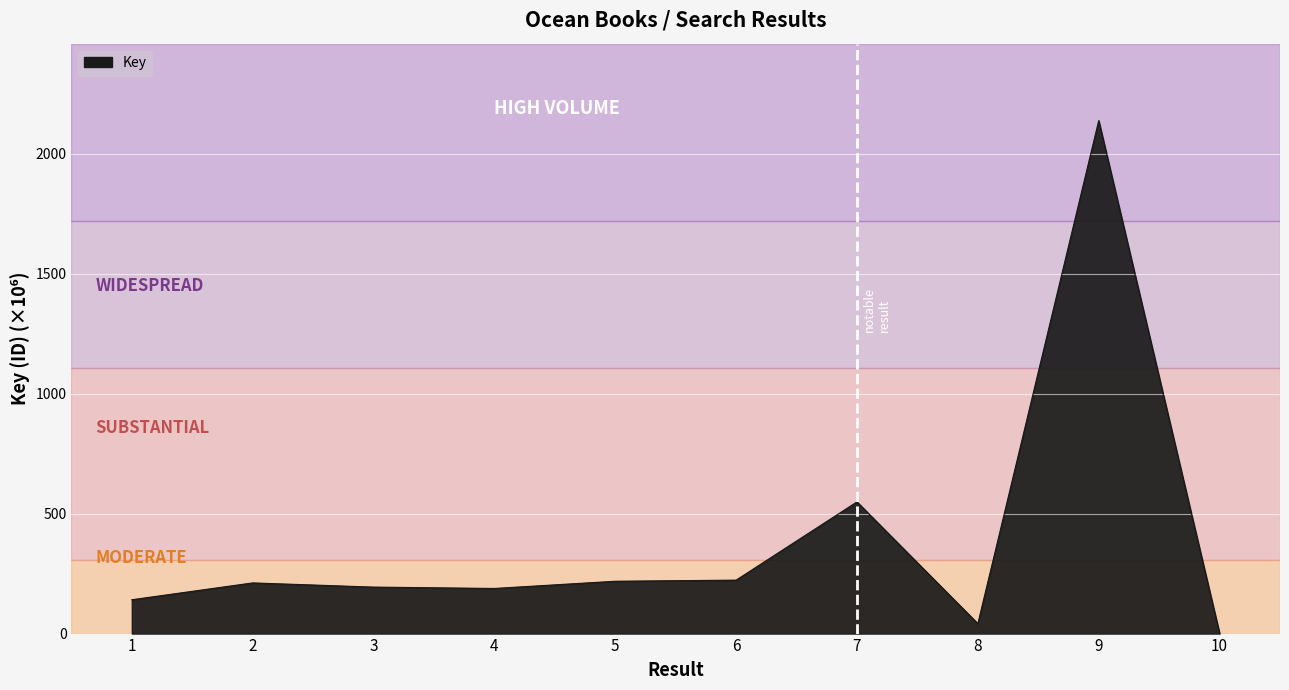

What is the greatest value displayed?

2137.8